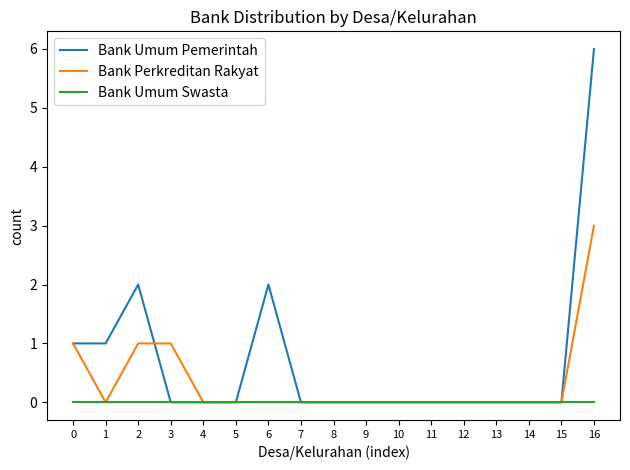

The value of Bank Umum Pemerintah at 13 is 0. True or false?

True